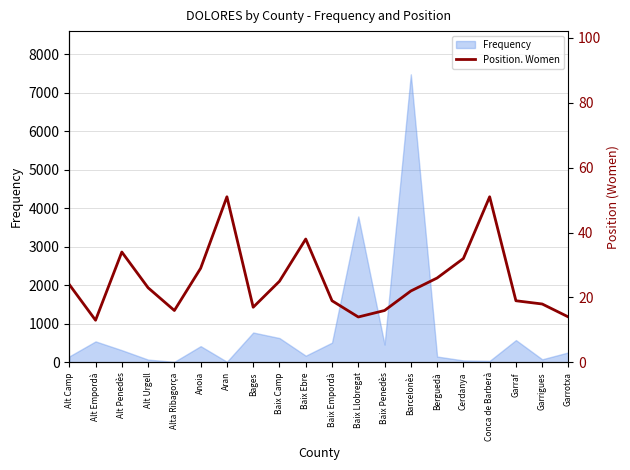

The Frequency series shows 806 at Alt Empordà. True or false?

False